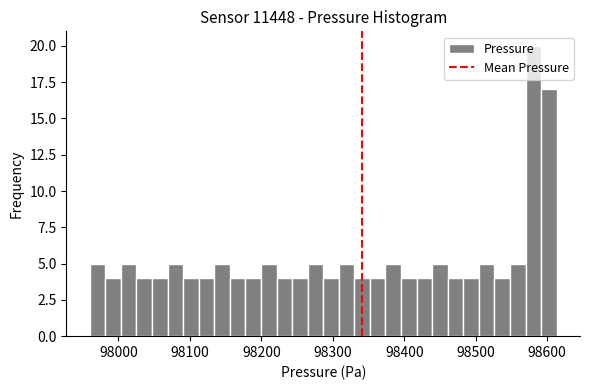

Around what value on the x-axis is the tallest bar? Give the approximate position of its centre, as read against the axis.

98580